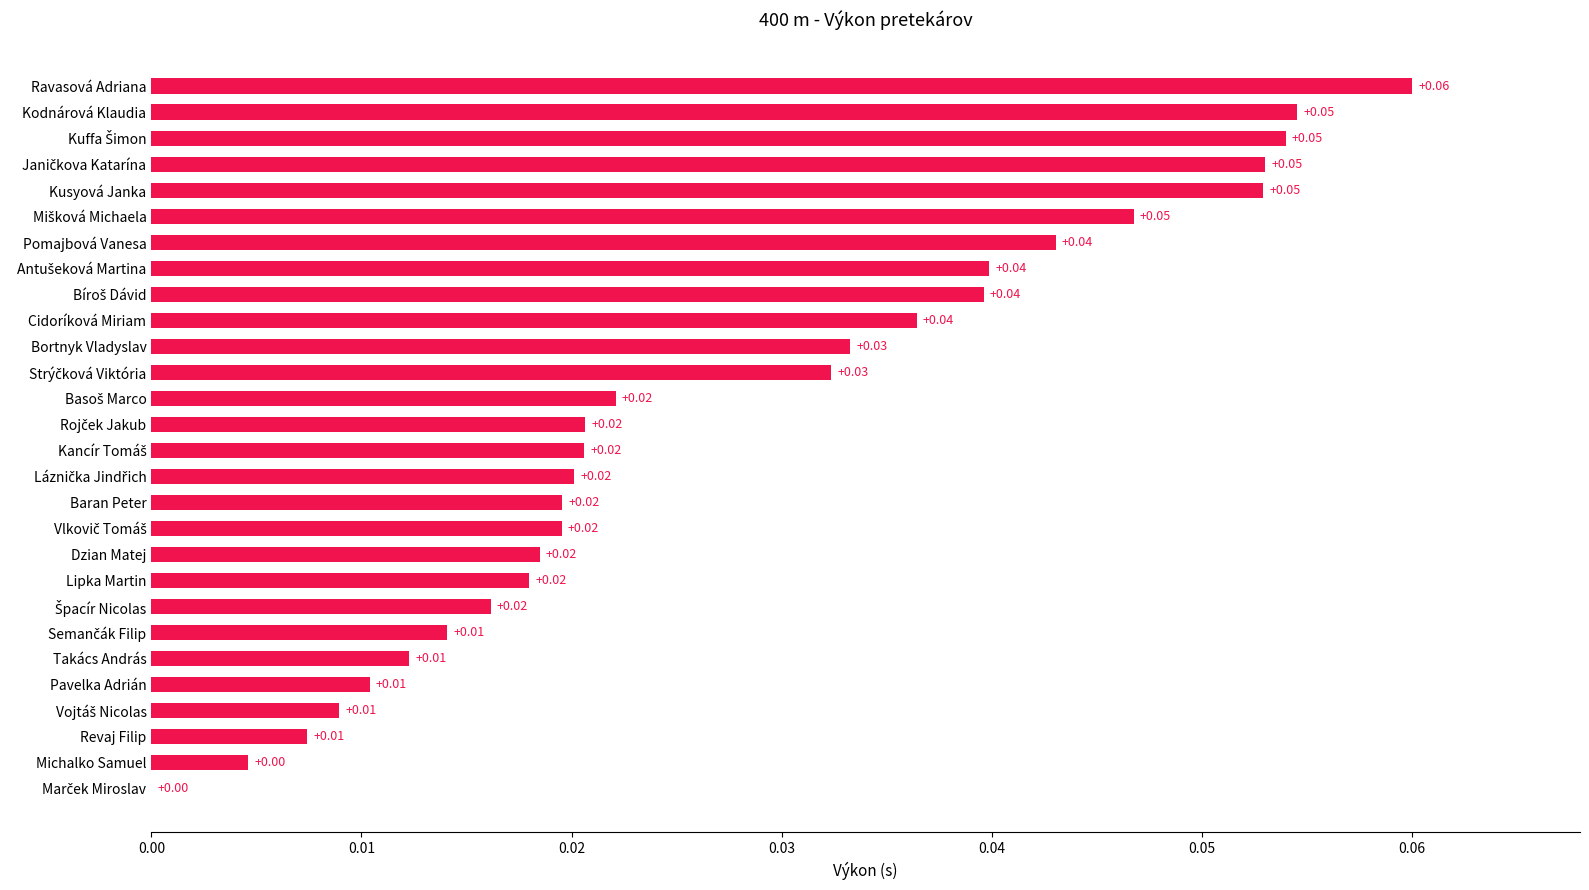

How many data points are above 0?

27